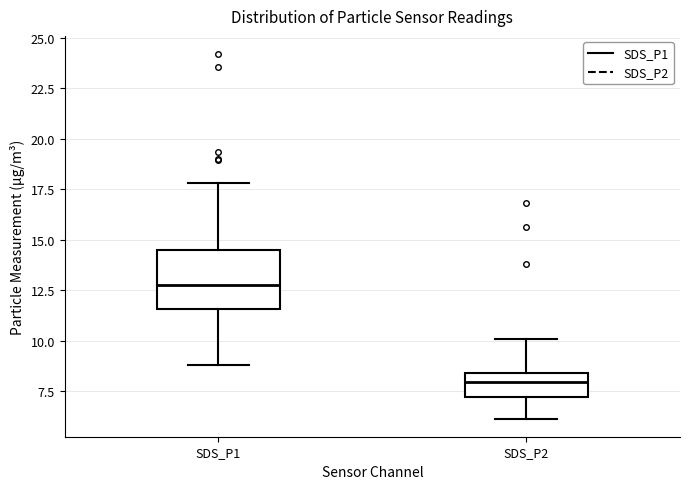

Comparing the boxes themselves (not the whiskers), which one is the tallest?

SDS_P1